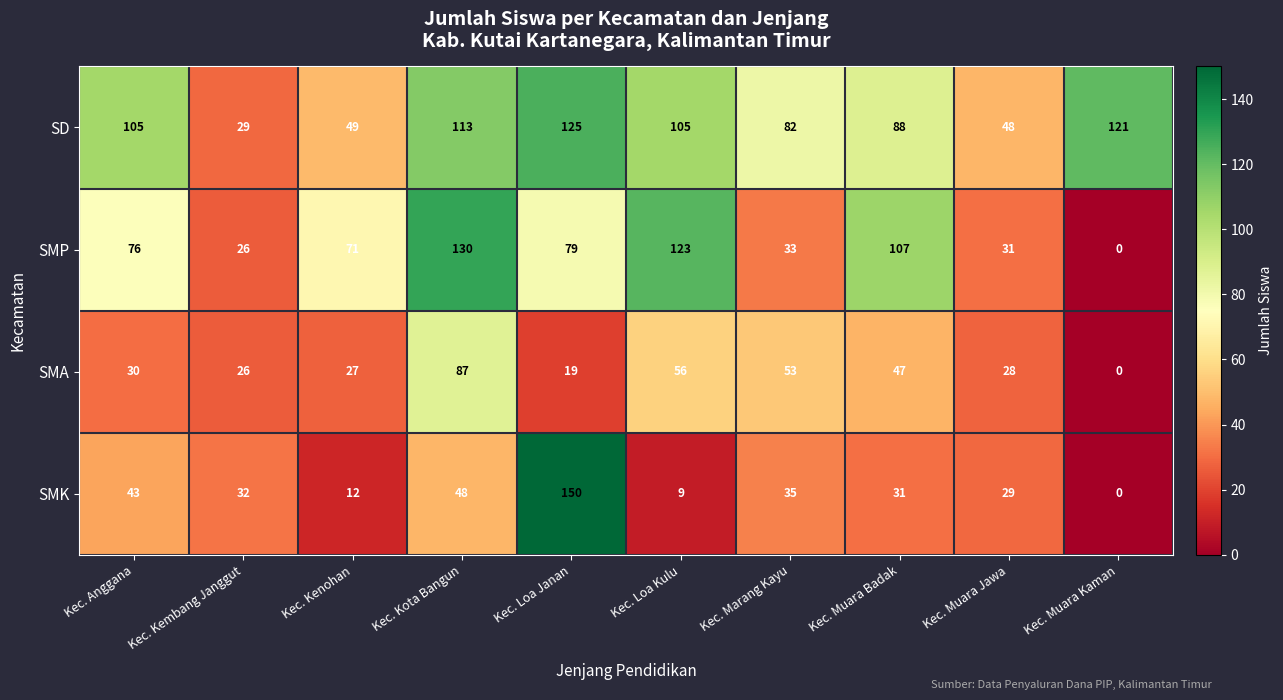

At which label is SMK closest to 75?

Kec. Kota Bangun